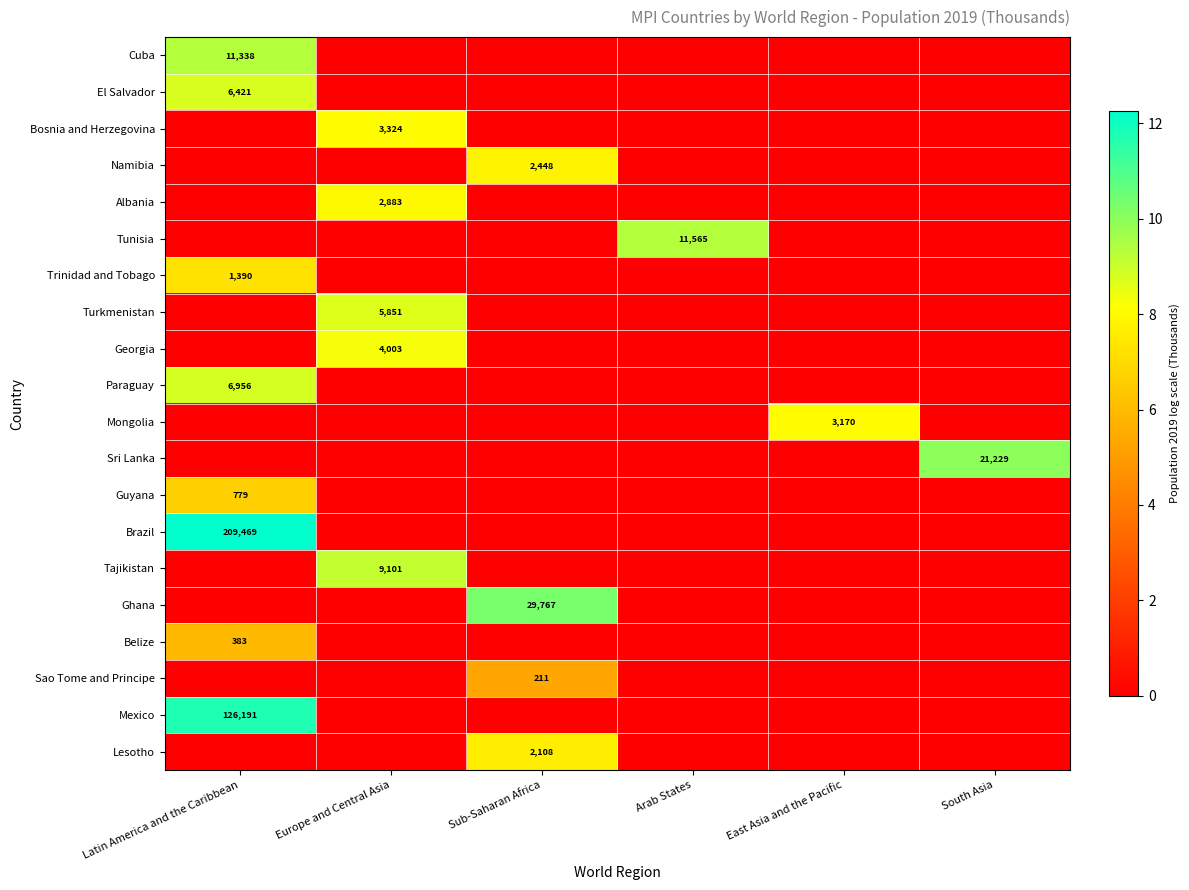

The value of Turkmenistan at Europe and Central Asia is 10385. True or false?

False